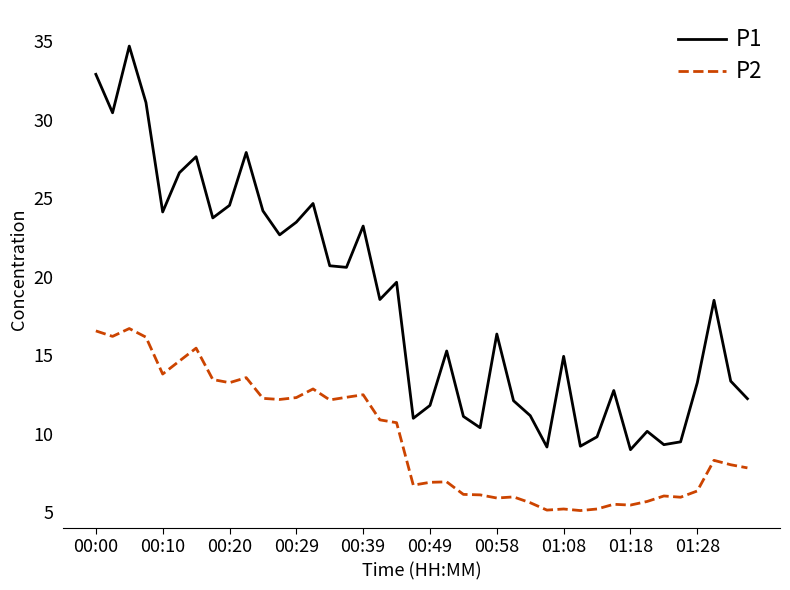

How many lines are shown in the chart?

2